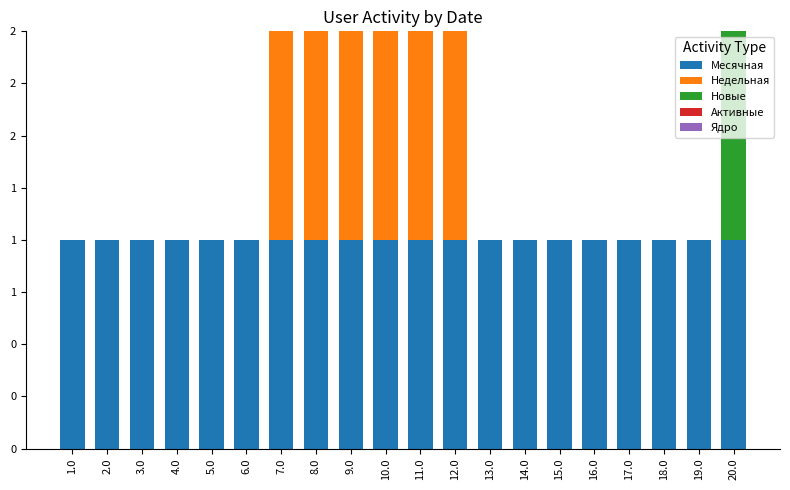

The Новые series shows 0 at 9.0. True or false?

True